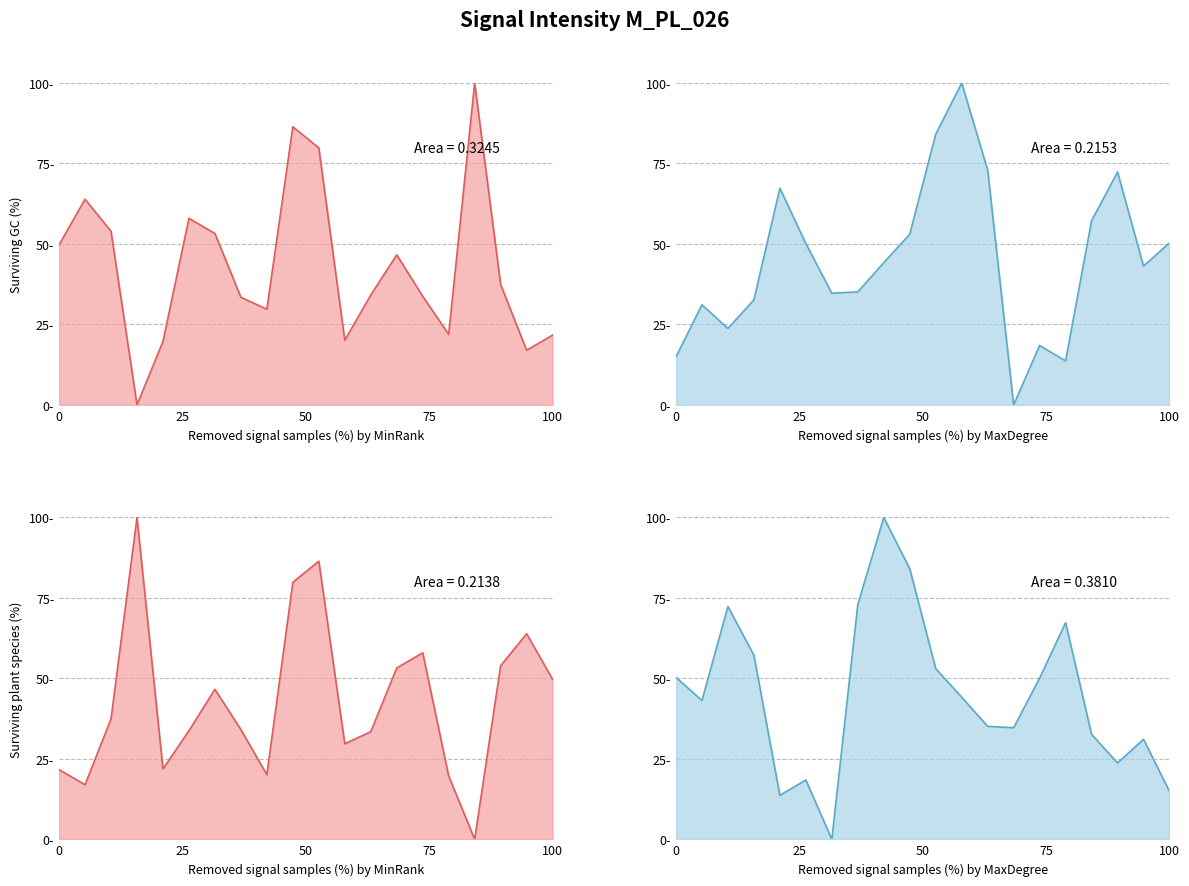

How many interior local valleys does the Min Intensity (dBm) series have?

5